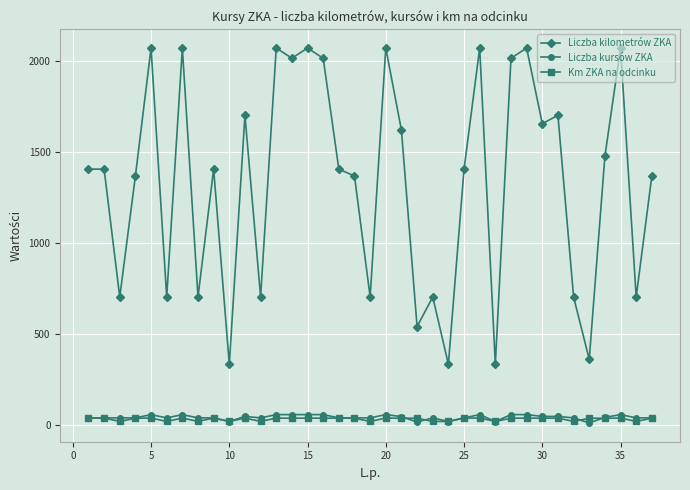

Which series has the widest spread of values?

Liczba kilometrów ZKA